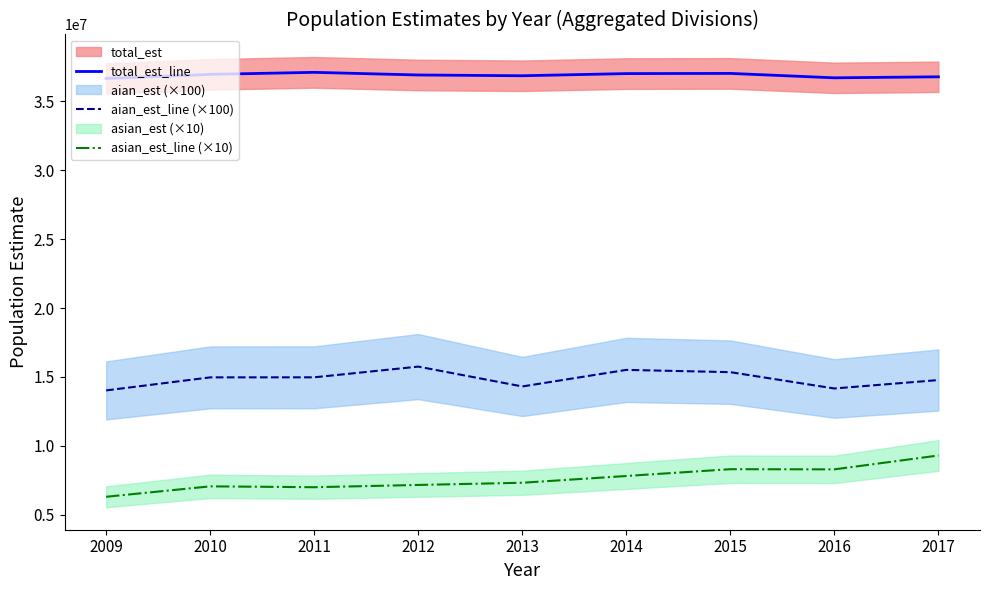

Is it true that total_est_line equals 37100875 at 2011?

True